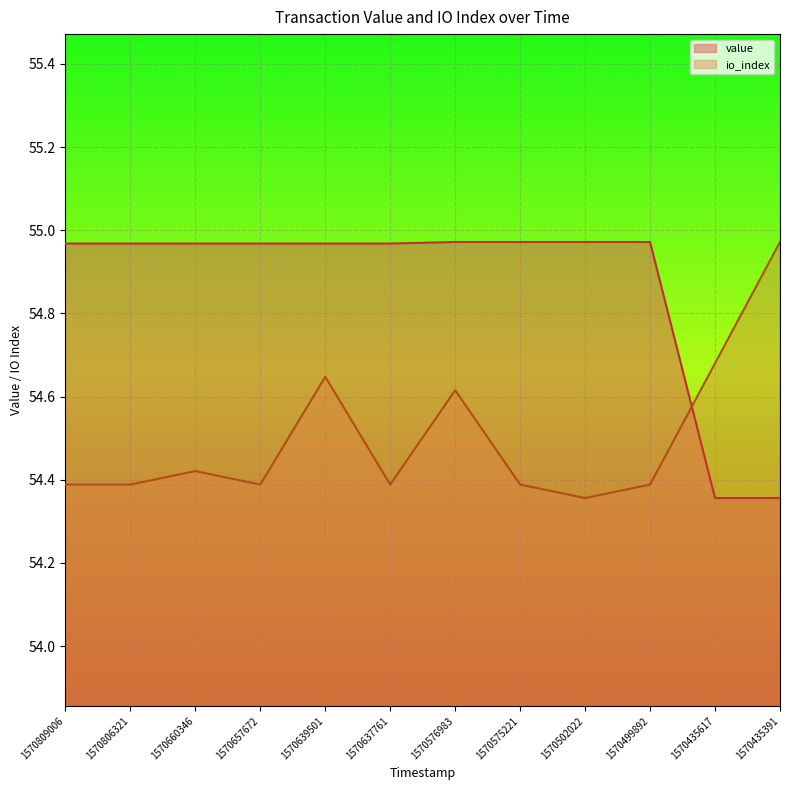

What are all the series names shown in the legend?

value, io_index